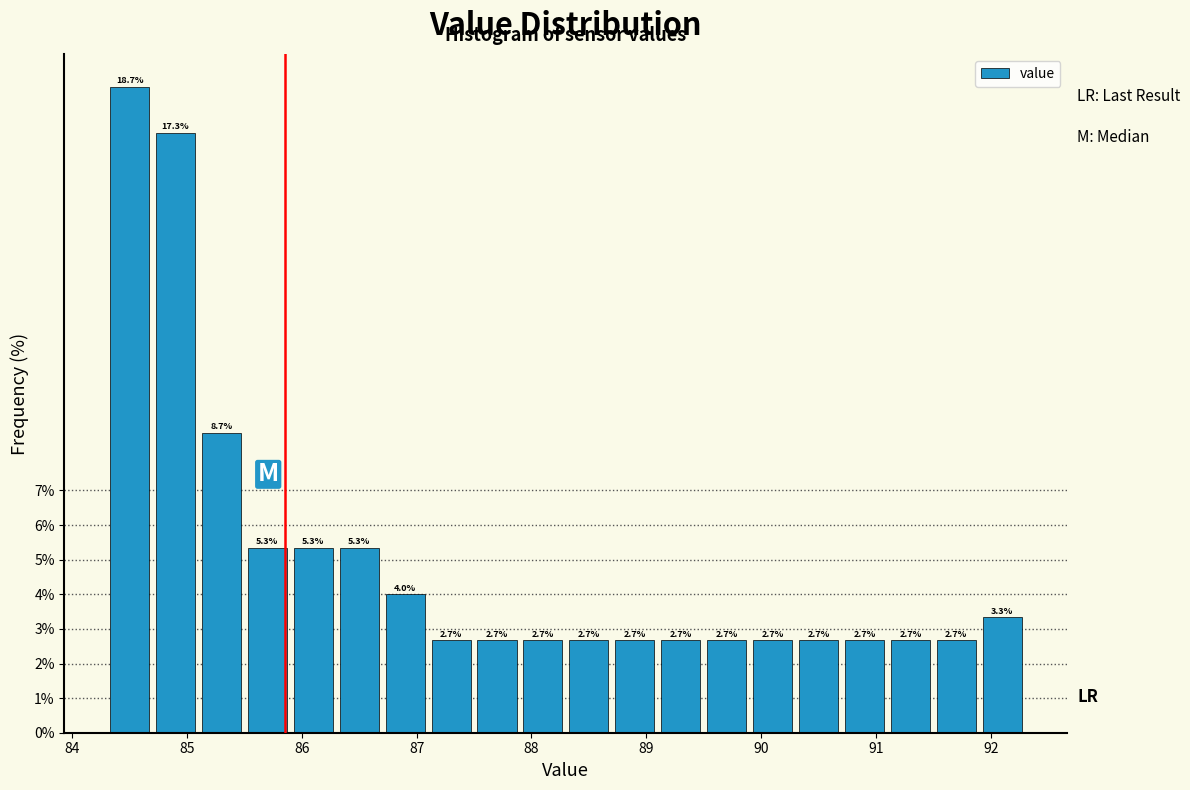

Reading left to right, transcribe this chart: for each bar, give the range it covers on the x-axis and its height.

84.3 to 84.7: 18.7
84.7 to 85.1: 17.3
85.1 to 85.5: 8.7
85.5 to 85.9: 5.3
85.9 to 86.3: 5.3
86.3 to 86.7: 5.3
86.7 to 87.1: 4.0
87.1 to 87.5: 2.7
87.5 to 87.9: 2.7
87.9 to 88.3: 2.7
88.3 to 88.7: 2.7
88.7 to 89.1: 2.7
89.1 to 89.5: 2.7
89.5 to 89.9: 2.7
89.9 to 90.3: 2.7
90.3 to 90.7: 2.7
90.7 to 91.1: 2.7
91.1 to 91.5: 2.7
91.5 to 91.9: 2.7
91.9 to 92.3: 3.3